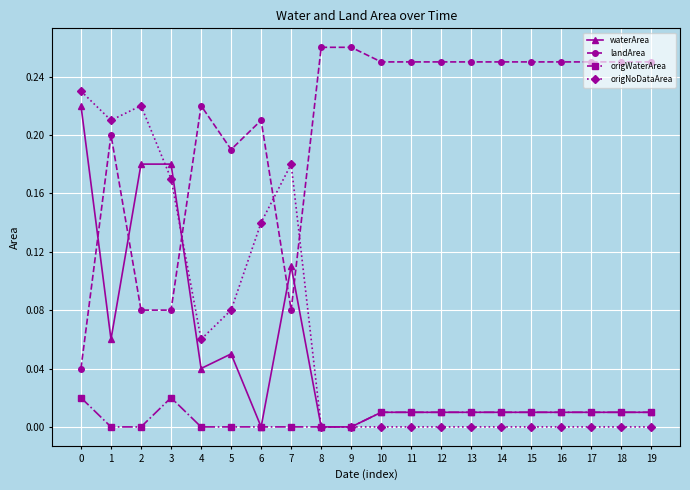

Which series has the largest total across all categories?

landArea